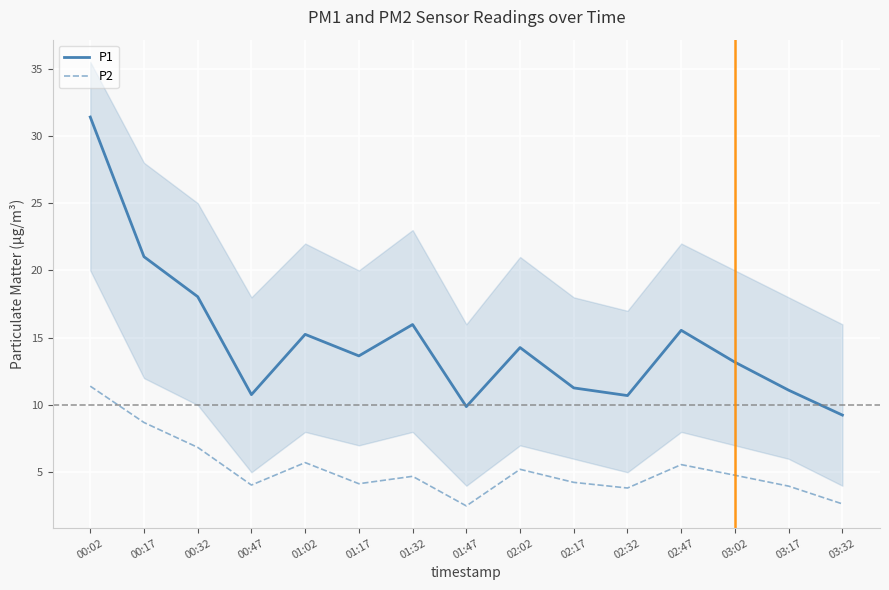

At how many categories does at least one series exceed 6?

15